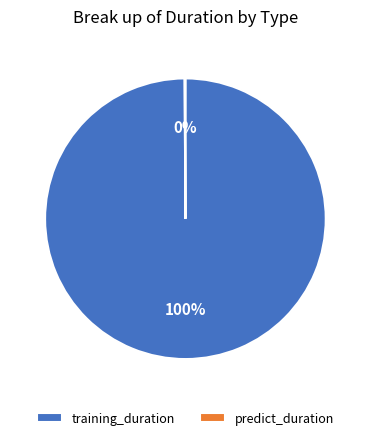

What percentage is the training_duration slice, to the nearest percent?

100%